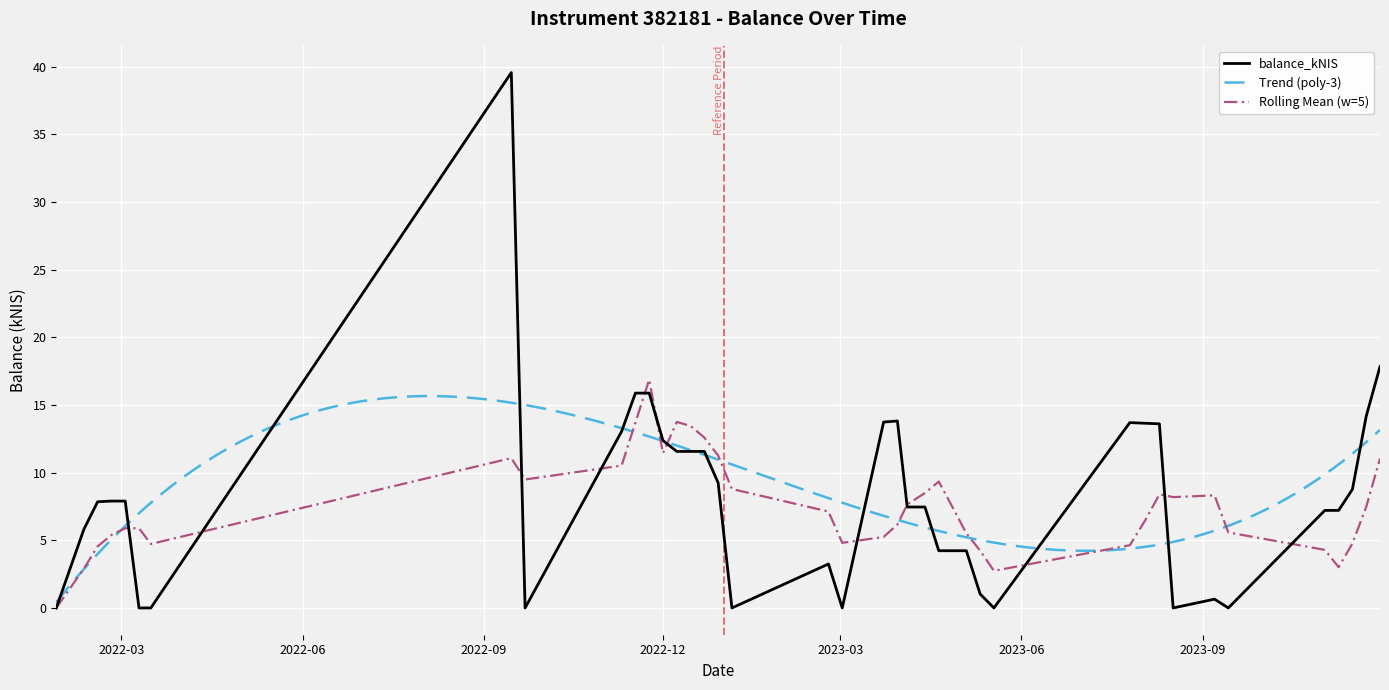

What is the maximum value for Rolling Mean (w=5)?

16.9